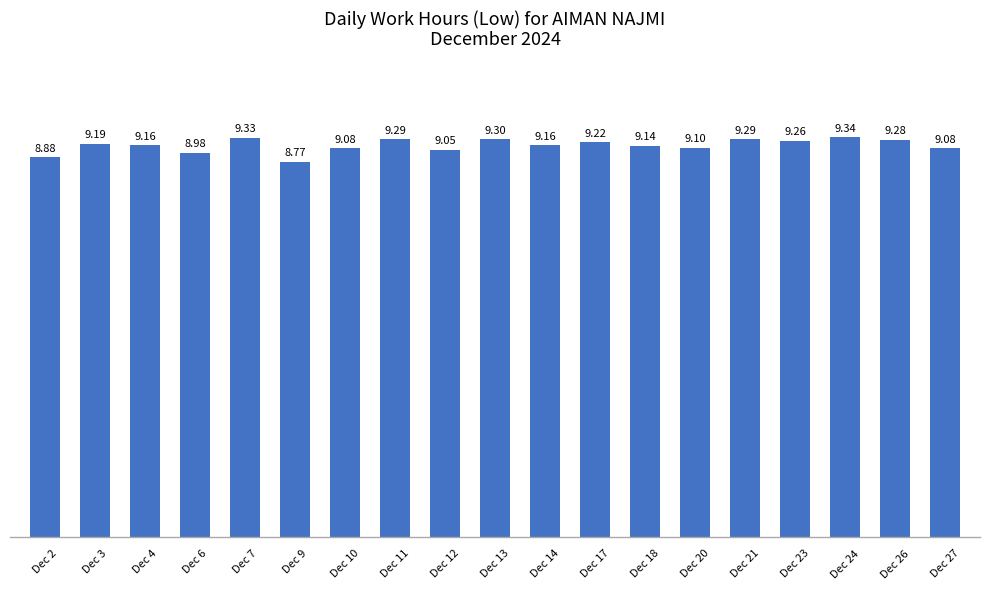

At which label does the data first exceed 9?

Dec 3